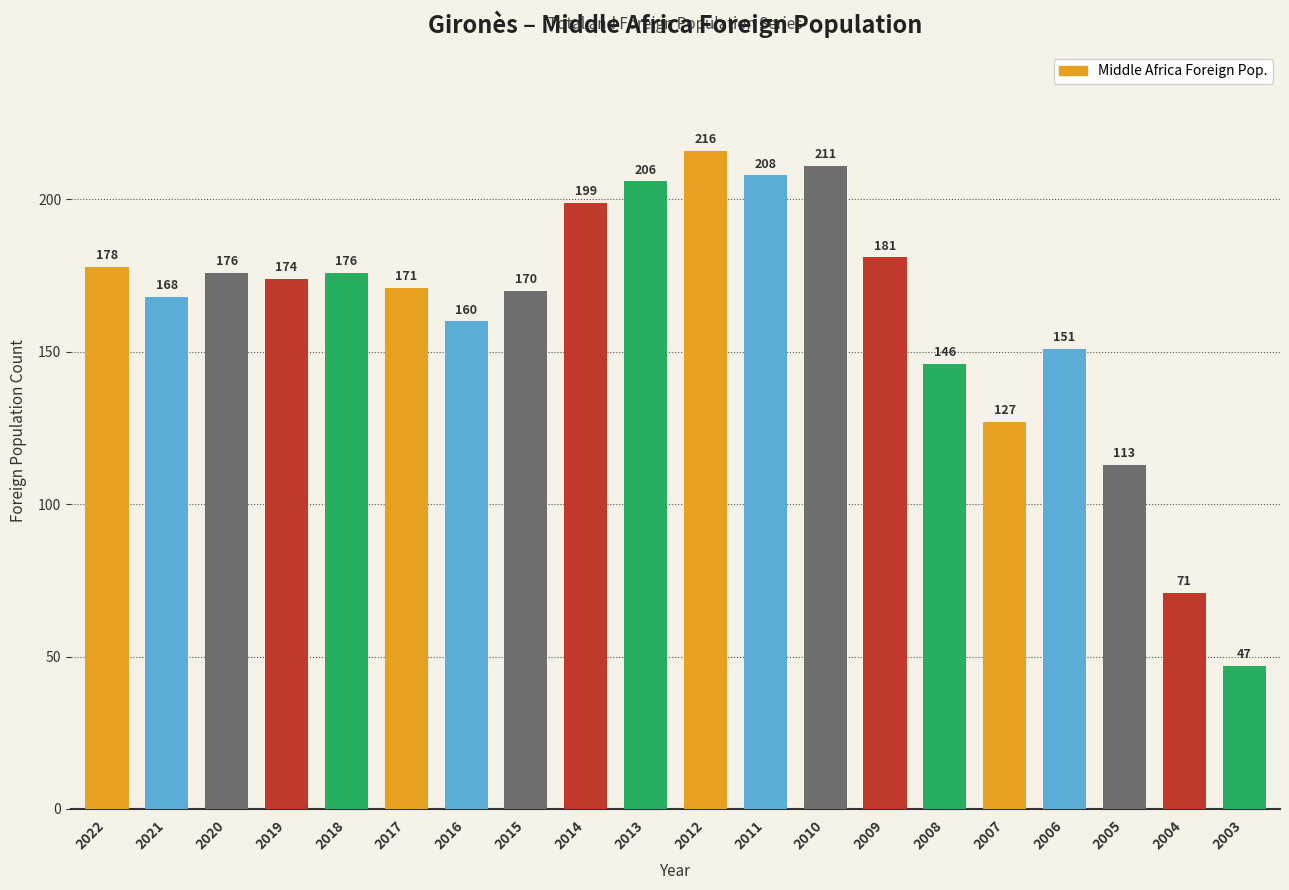

What is the value of the 14th bar from the left?

181